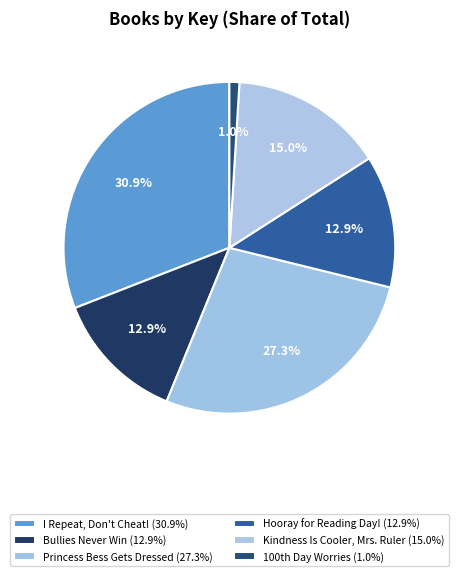

Is it true that I Repeat, Don't Cheat! is 31% of the pie?

True